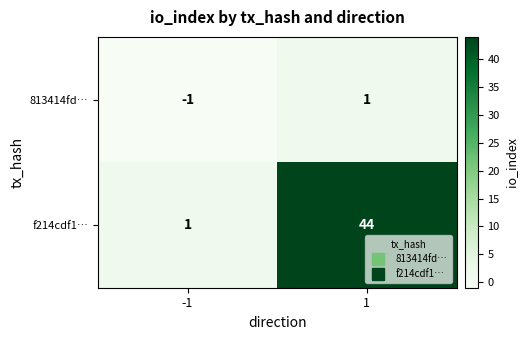

Is it true that 813414fd… equals -1 at -1?

True